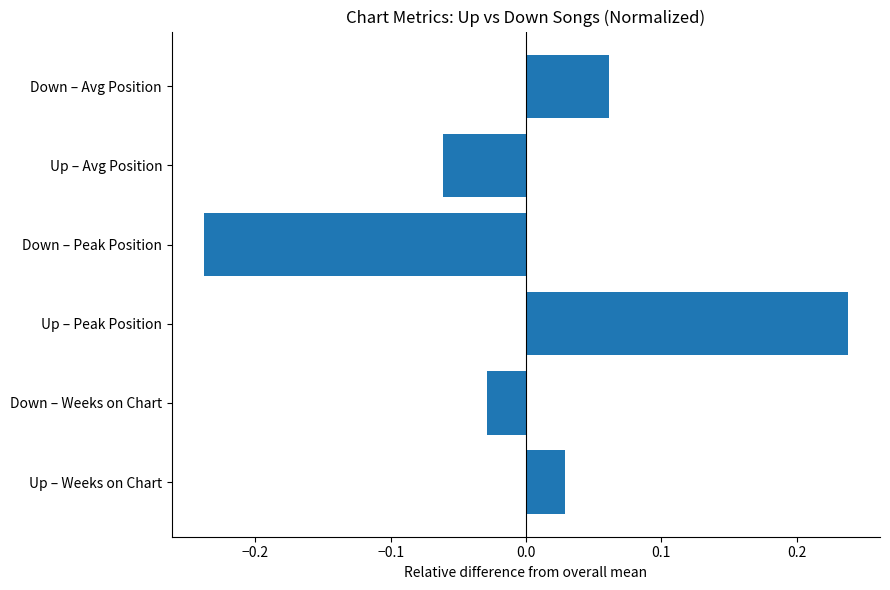

Which category has the lowest value across all series?

Down – Peak Position